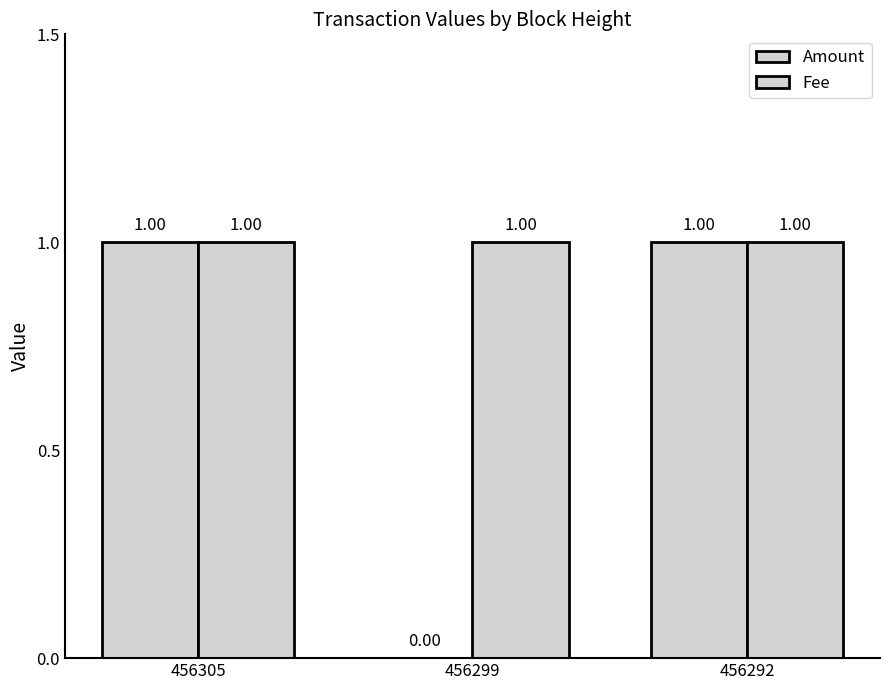

Count the number of data series in this chart.

2